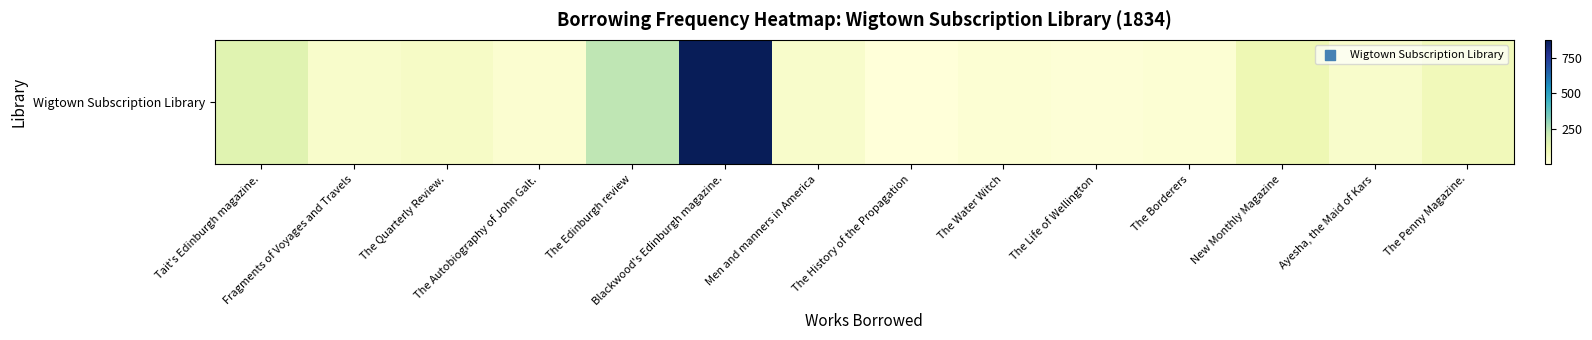

What is the difference between the maximum and minimum values?

870